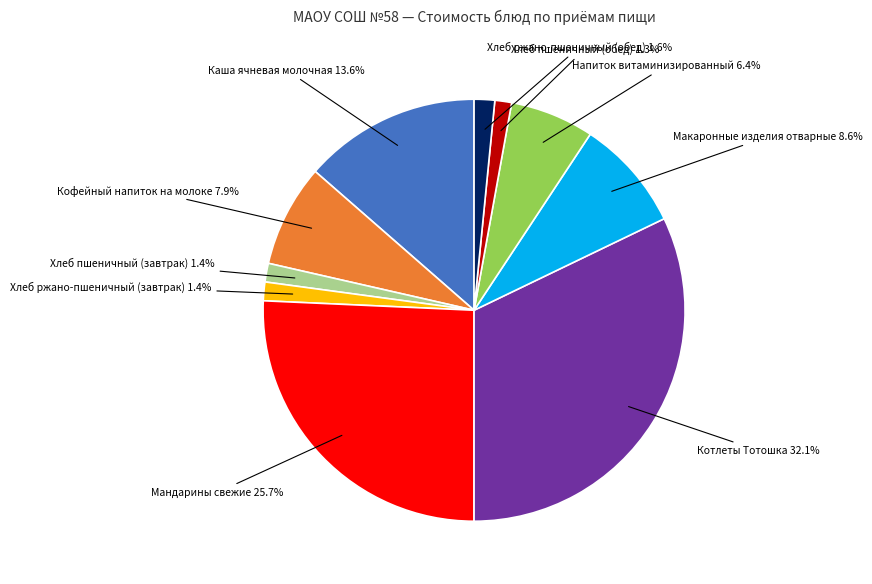

Is there a majority slice in this chart?

No